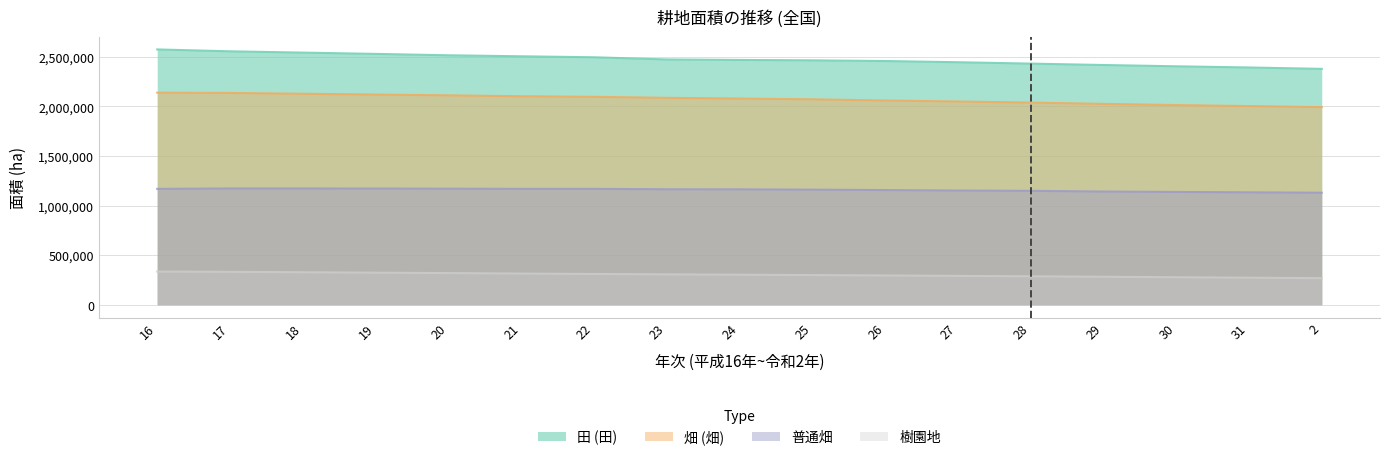

Reading left to right, what are all the values shown in this chart?

田 (田): 16=2575000	17=2556000	18=2543000	19=2530000	20=2516000	21=2506000	22=2496000	23=2474000	24=2469000	25=2465000	26=2458000	27=2446000	28=2432000	29=2418000	30=2405000	31=2393000	2=2379000
畑 (畑): 16=2139000	17=2136000	18=2128000	19=2120000	20=2112000	21=2103000	22=2097000	23=2087000	24=2080000	25=2072000	26=2060000	27=2050000	28=2039000	29=2026000	30=2014000	31=2004000	2=1993000
普通畑: 16=1169000	17=1173000	18=1173000	19=1172000	20=1171000	21=1169000	22=1169000	23=1165000	24=1164000	25=1161000	26=1157000	27=1152000	28=1149000	29=1142000	30=1138000	31=1134000	2=1130000
樹園地: 16=335000	17=332300	18=328300	19=323900	20=319700	21=314700	22=310600	23=306700	24=303200	25=299500	26=295600	27=291400	28=287100	29=282700	30=277600	31=273100	2=268100